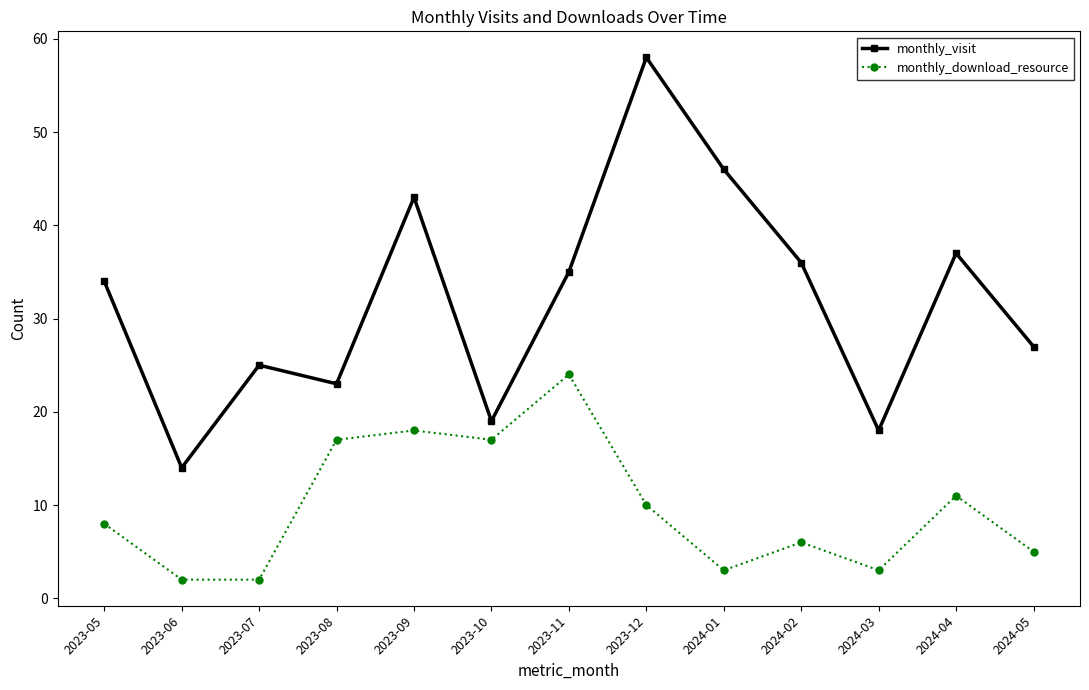

Is the value of monthly_visit at 2024-02 greater than the value of monthly_download_resource at 2023-08?

Yes